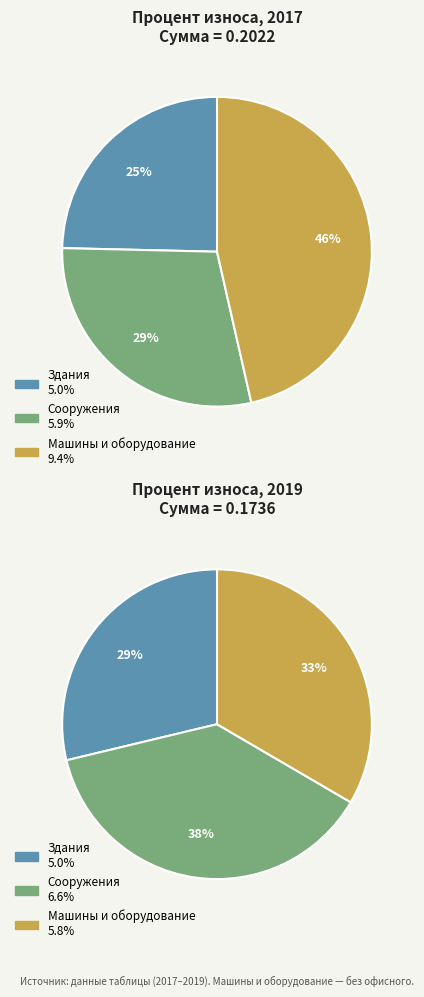

How many slices are in this pie chart?

3